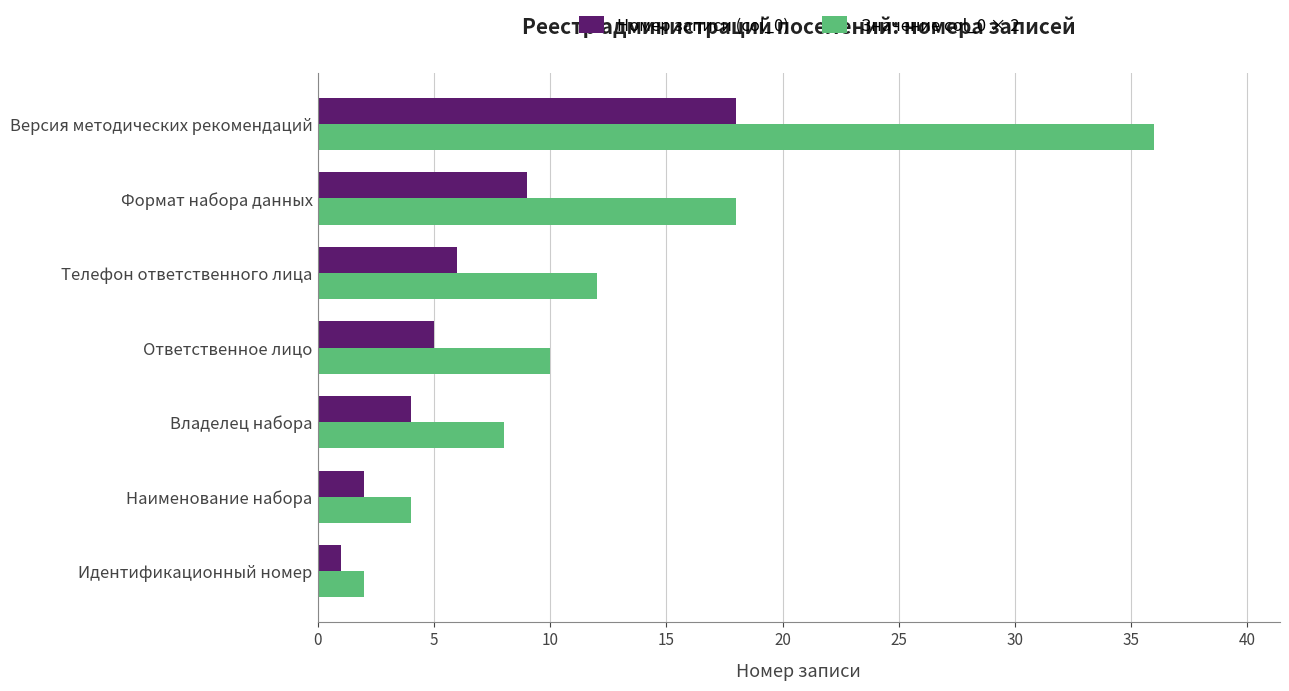

What is the spread (max minus min) of values at Телефон ответственного лица?

6